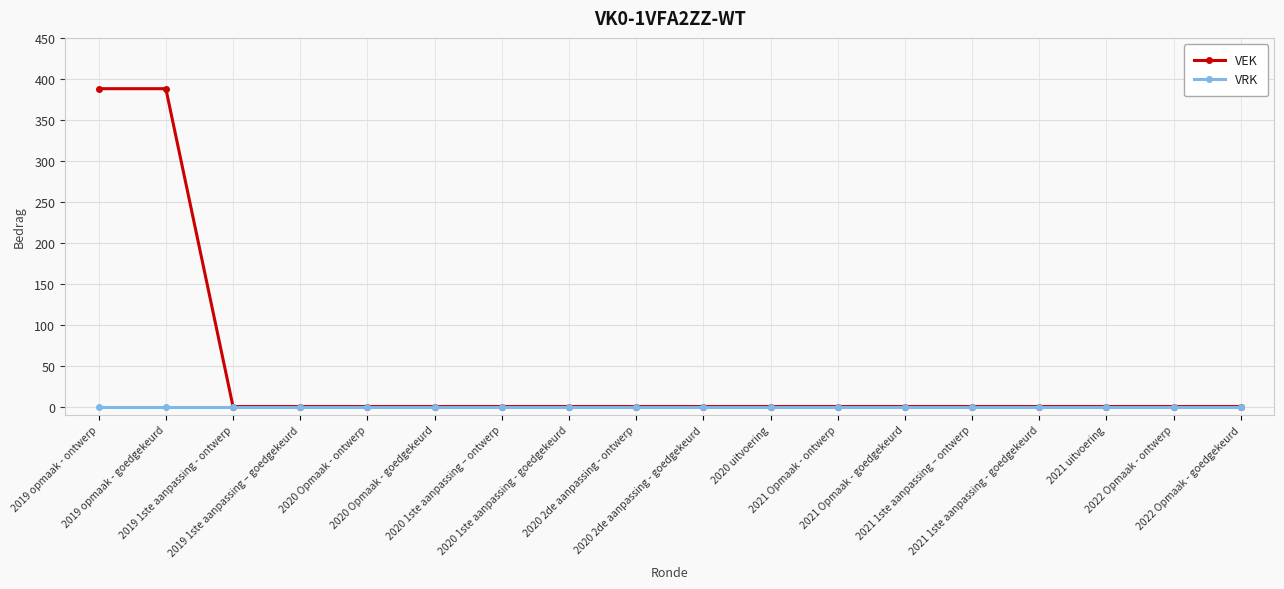

What are all the series names shown in the legend?

VEK, VRK